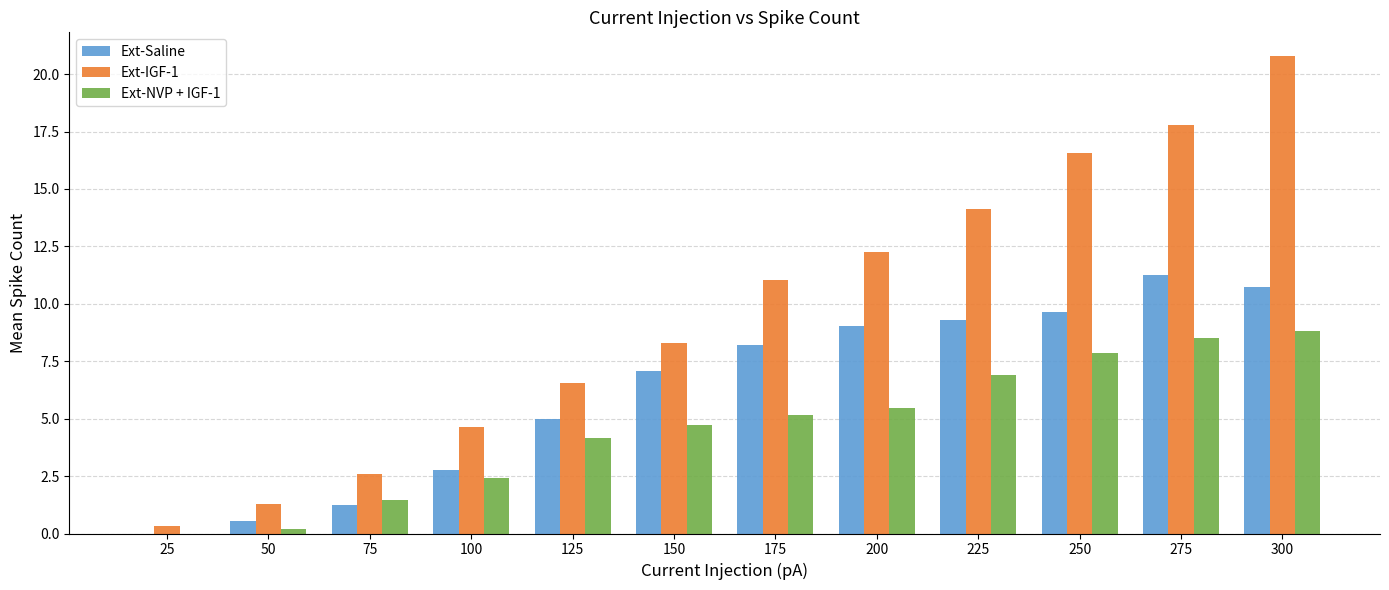

Count the number of data series in this chart.

3